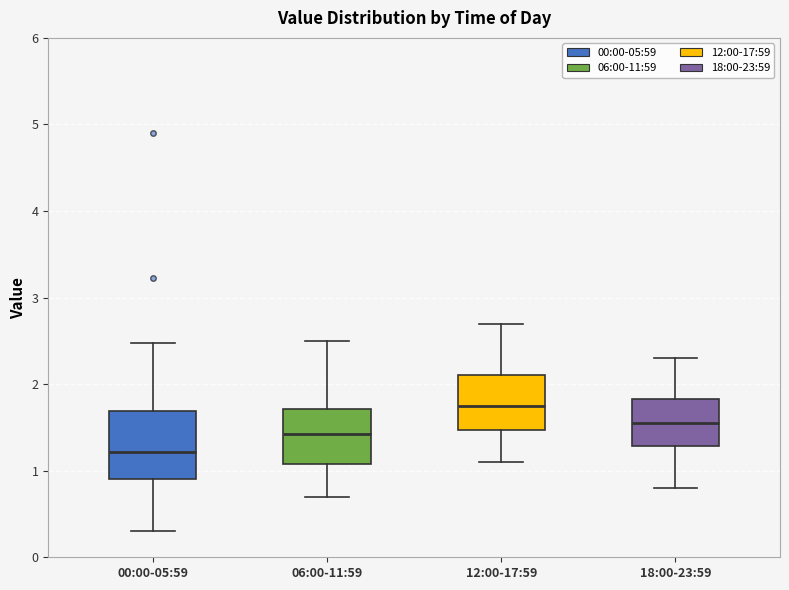

Reading left to right, read every box against the y-axis: the position of its median line, the range the box covers, and the ends of its whiskers. The values are not printed on the chart, so give them approximately, as read against the axis.

00:00-05:59: median 1.2, box 0.9 to 1.7, whiskers 0.3 to 2.5
06:00-11:59: median 1.4, box 1.1 to 1.7, whiskers 0.7 to 2.5
12:00-17:59: median 1.8, box 1.5 to 2.1, whiskers 1.1 to 2.7
18:00-23:59: median 1.6, box 1.3 to 1.8, whiskers 0.8 to 2.3